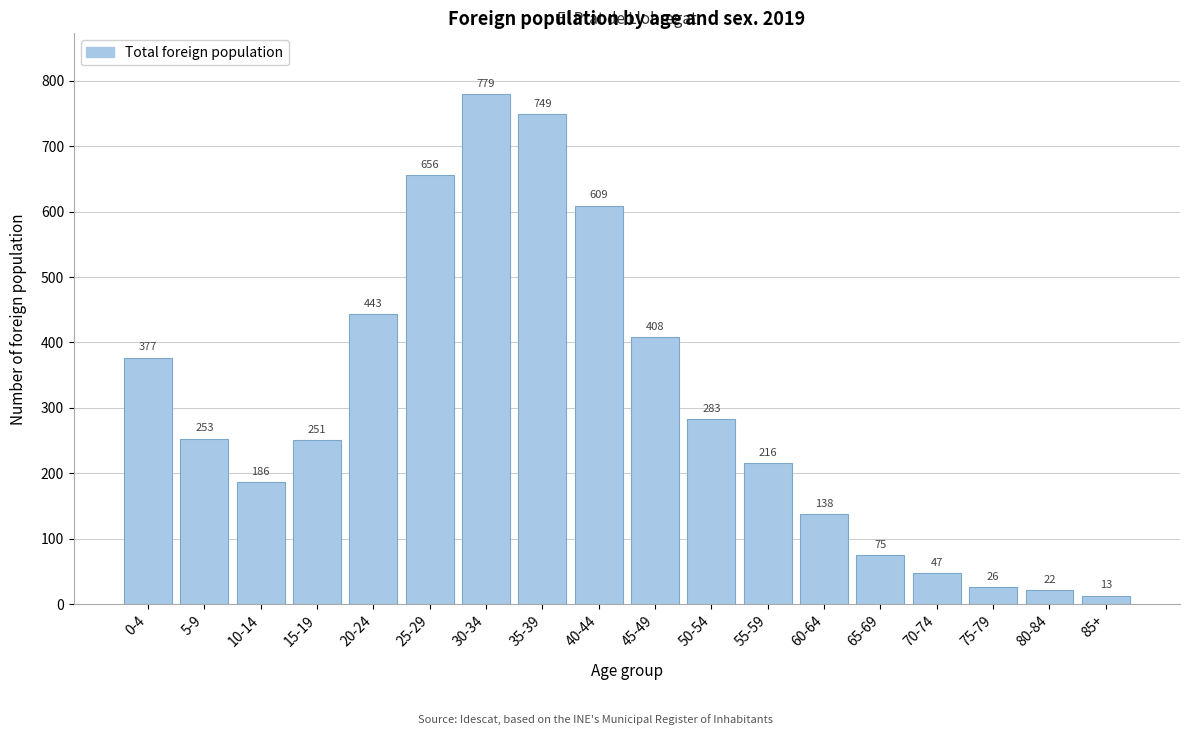

Reading right to left, list all the values displayed in this chart.

85+=13	80-84=22	75-79=26	70-74=47	65-69=75	60-64=138	55-59=216	50-54=283	45-49=408	40-44=609	35-39=749	30-34=779	25-29=656	20-24=443	15-19=251	10-14=186	5-9=253	0-4=377